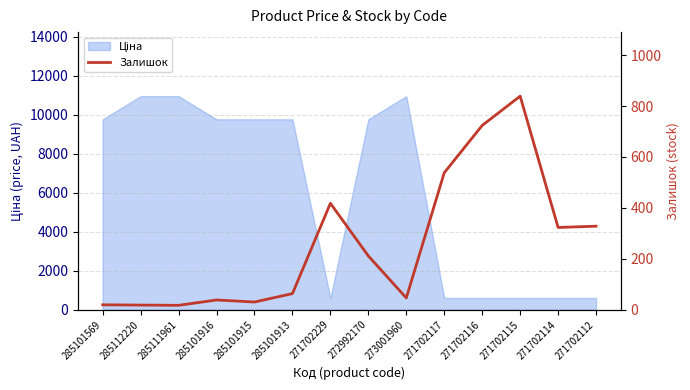

The value at 285112220 is 18. True or false?

True